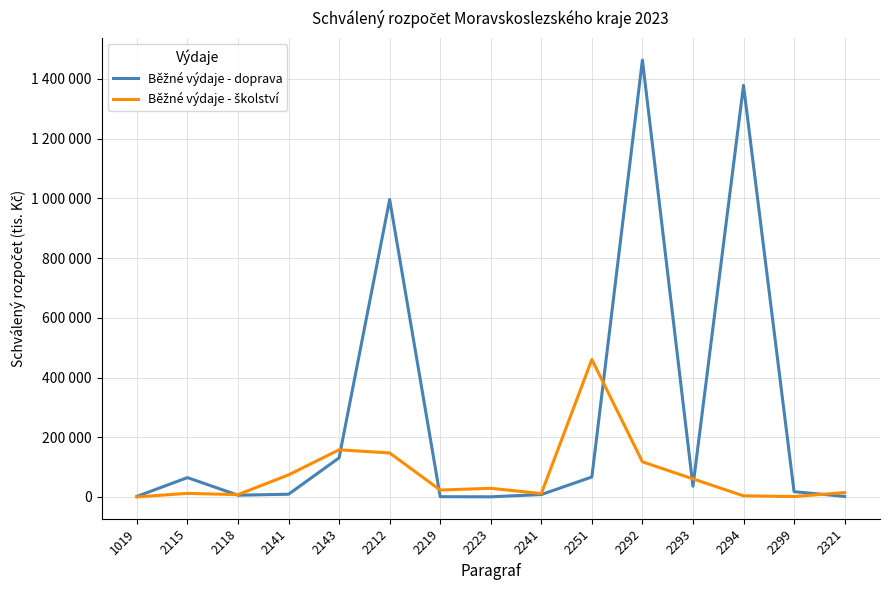

Does the chart have visible grid lines?

Yes